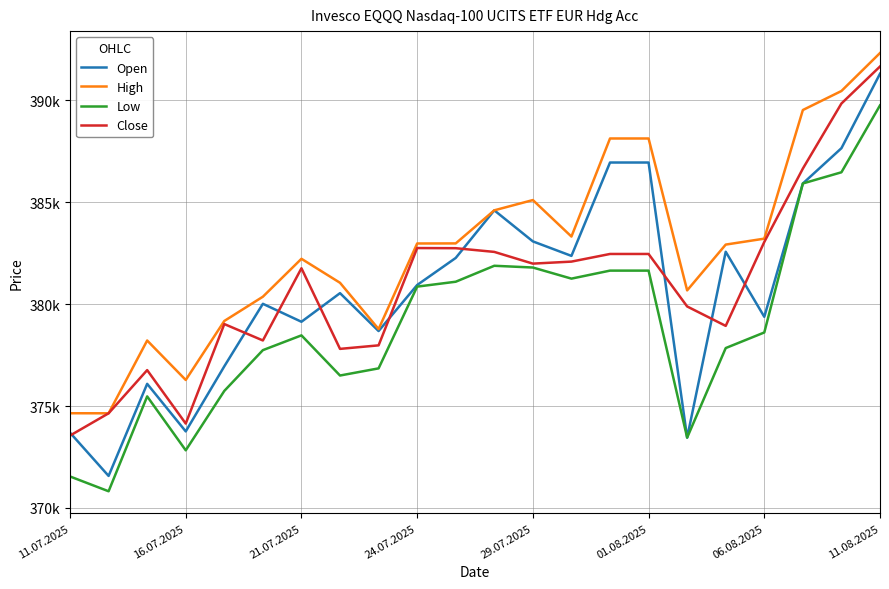

True or false: Low and Open cross at least once.

False